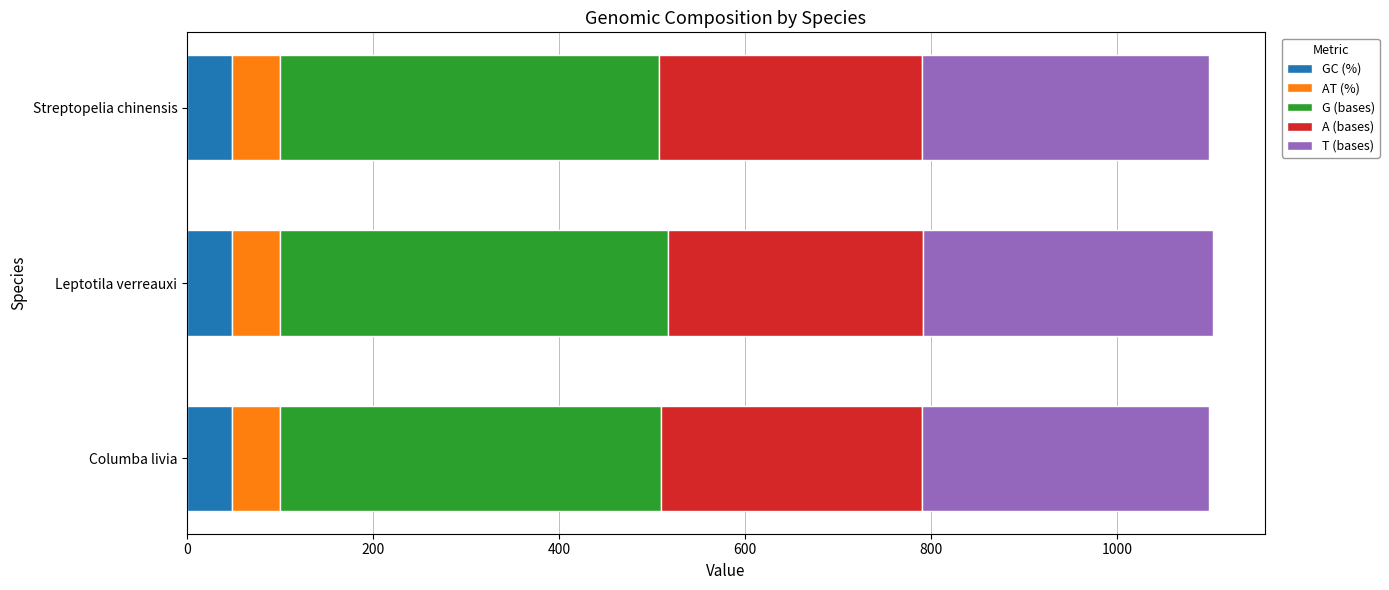

What is the minimum value for GC (%)?

48.3